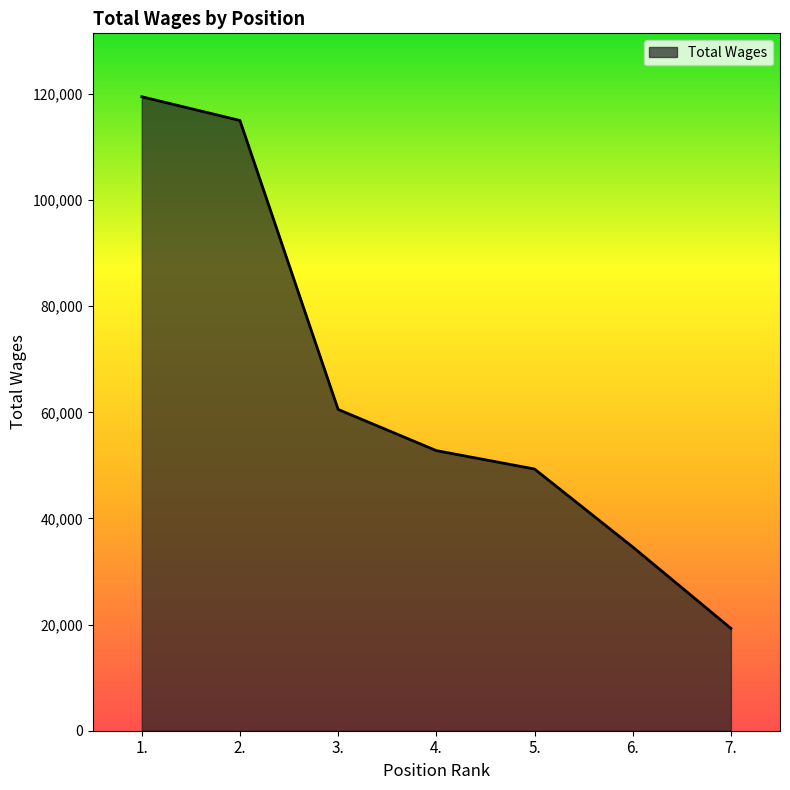

What is the difference between the maximum and minimum values?

100197